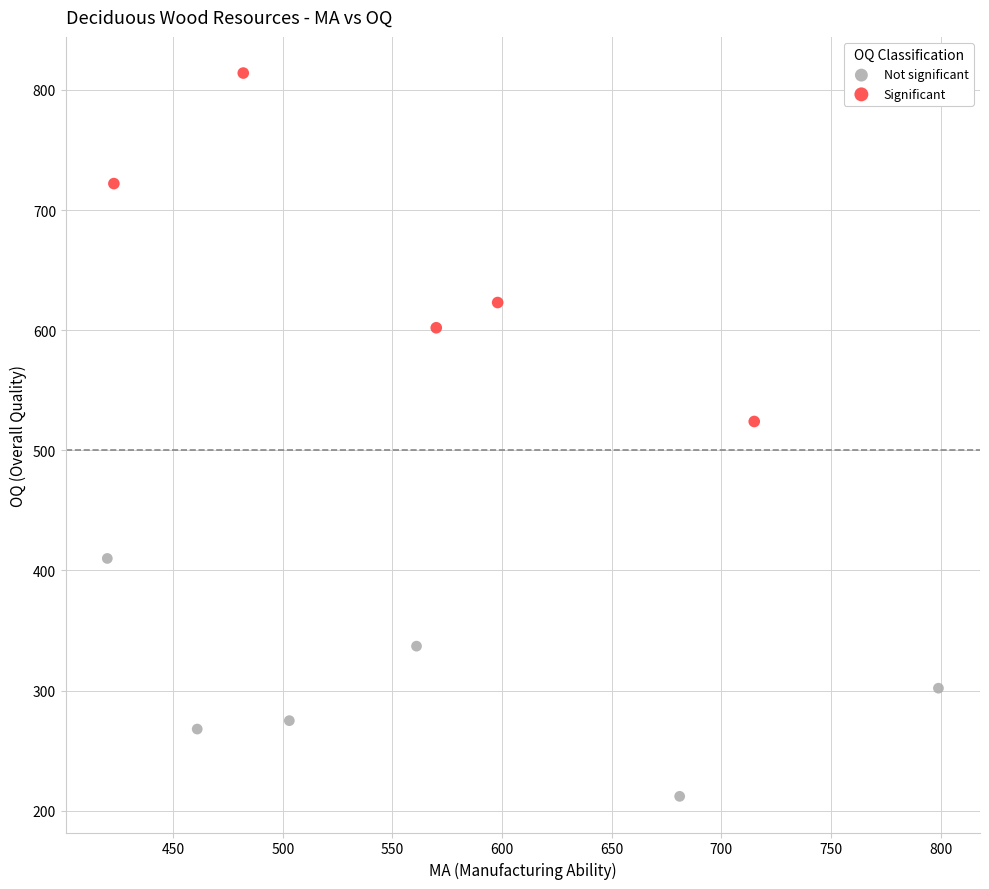

Which series reaches the minimum Y coordinate?

Not significant